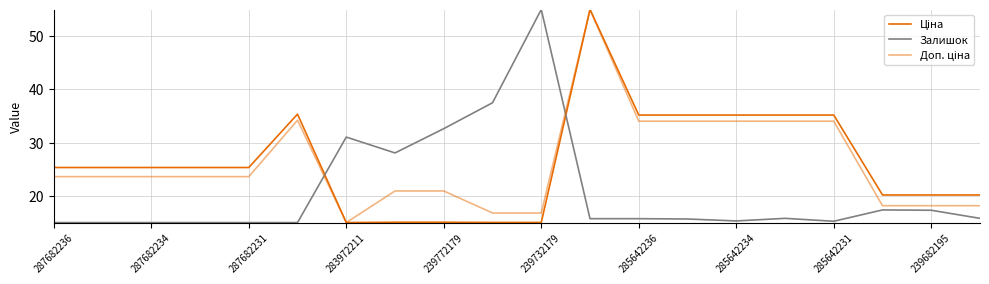

Where does the Ціна series first go above 25?

287682236